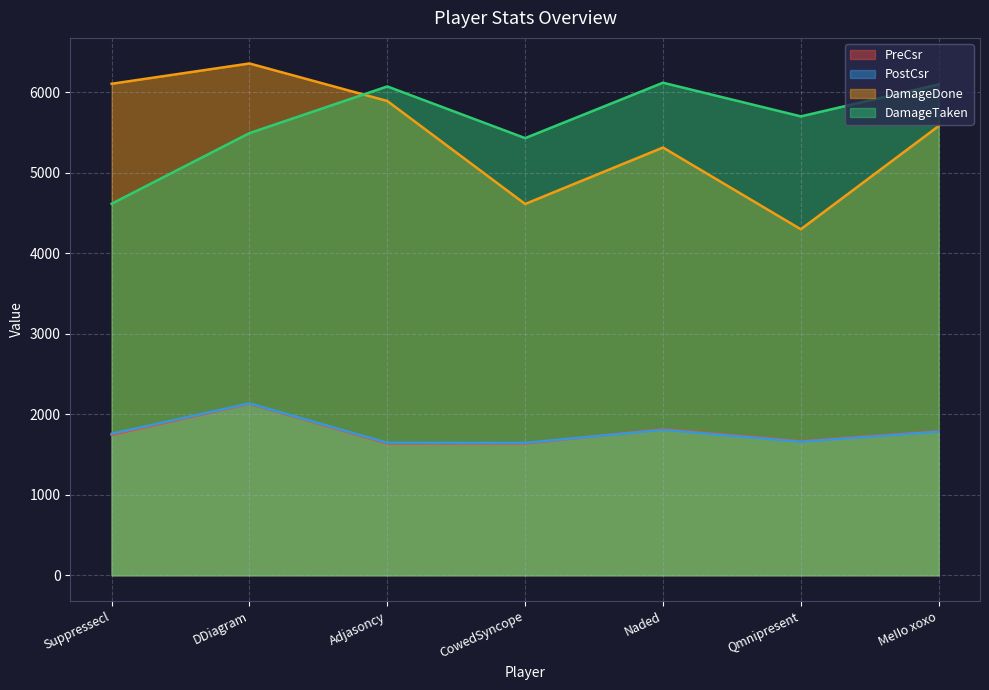

What is the minimum value shown in the chart?

1635